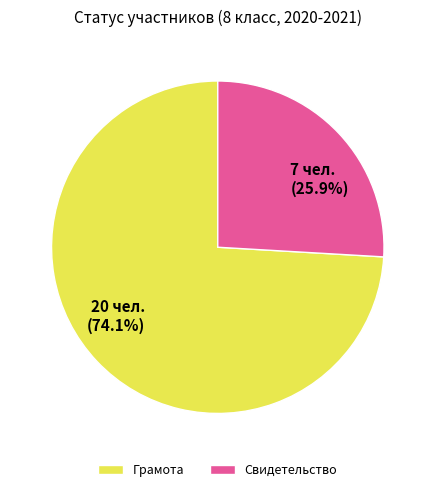

Is there a majority slice in this chart?

Yes